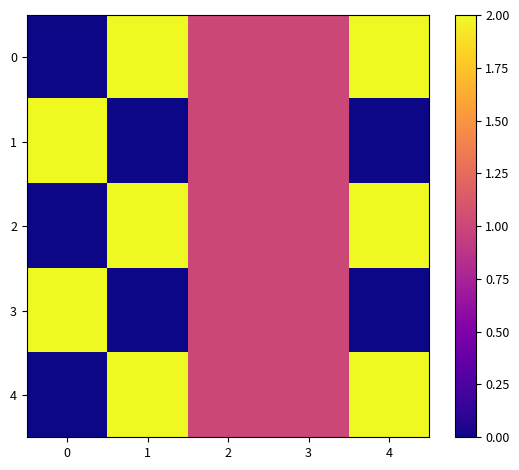

How many series are shown in this chart?

5